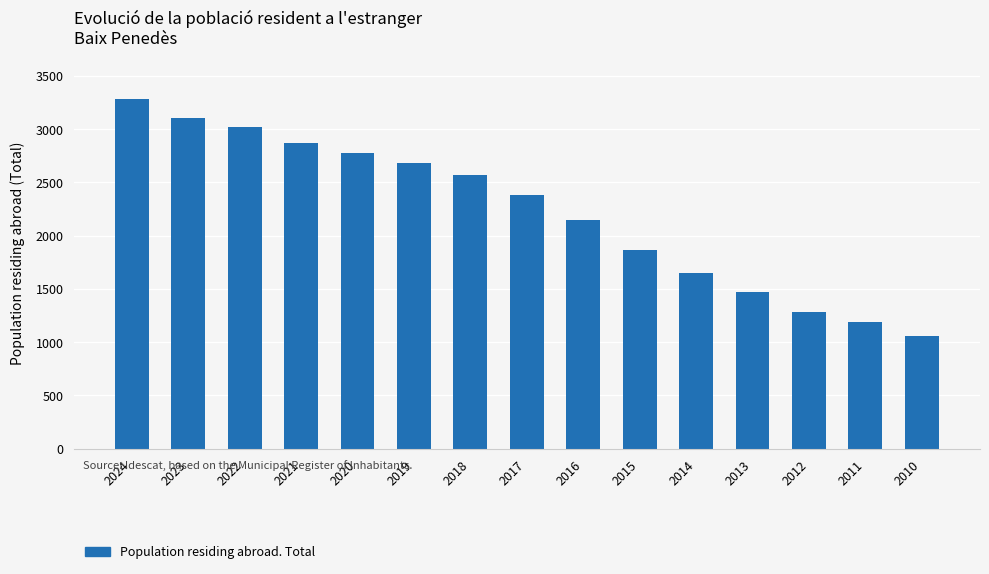

List the labels in order of value, largest first.

2024, 2023, 2022, 2021, 2020, 2019, 2018, 2017, 2016, 2015, 2014, 2013, 2012, 2011, 2010